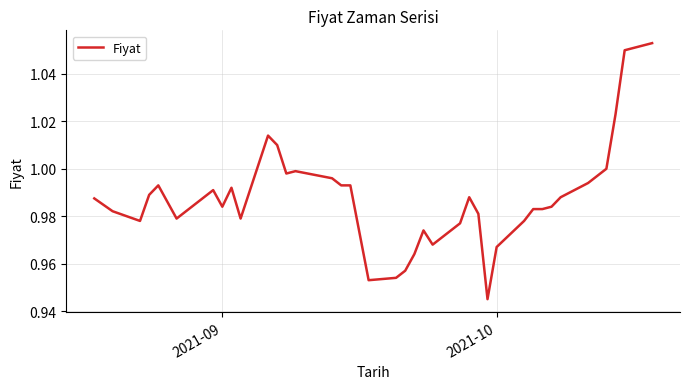

What is the greatest value displayed?

1.1